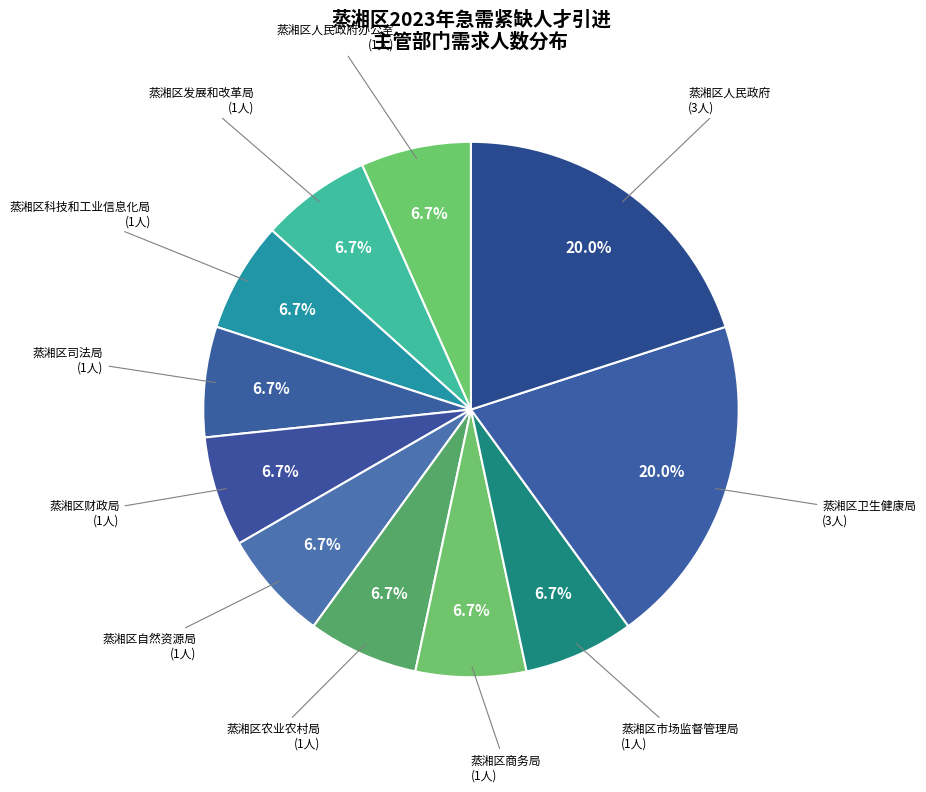

Between 蒸湘区卫生健康局 and 蒸湘区财政局, which is larger?

蒸湘区卫生健康局